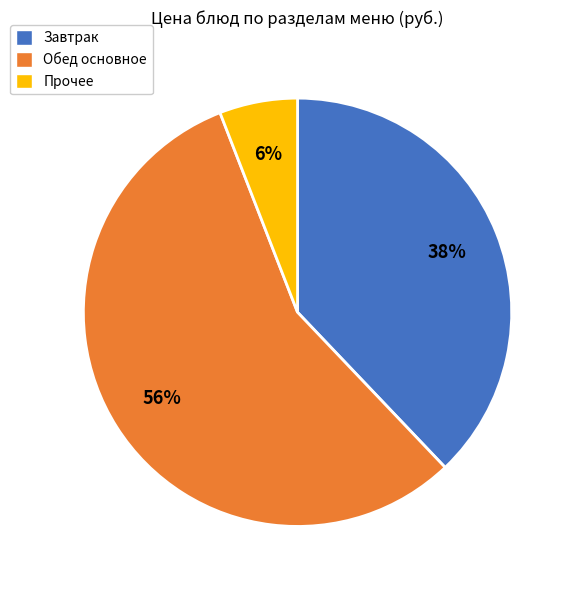

To the nearest percent, what portion does Завтрак represent?

38%